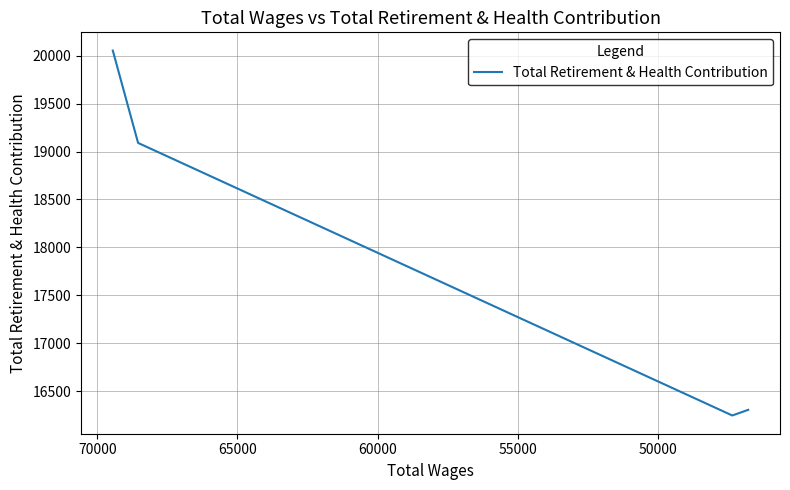

What is the difference between the second highest and minimum values?

2845